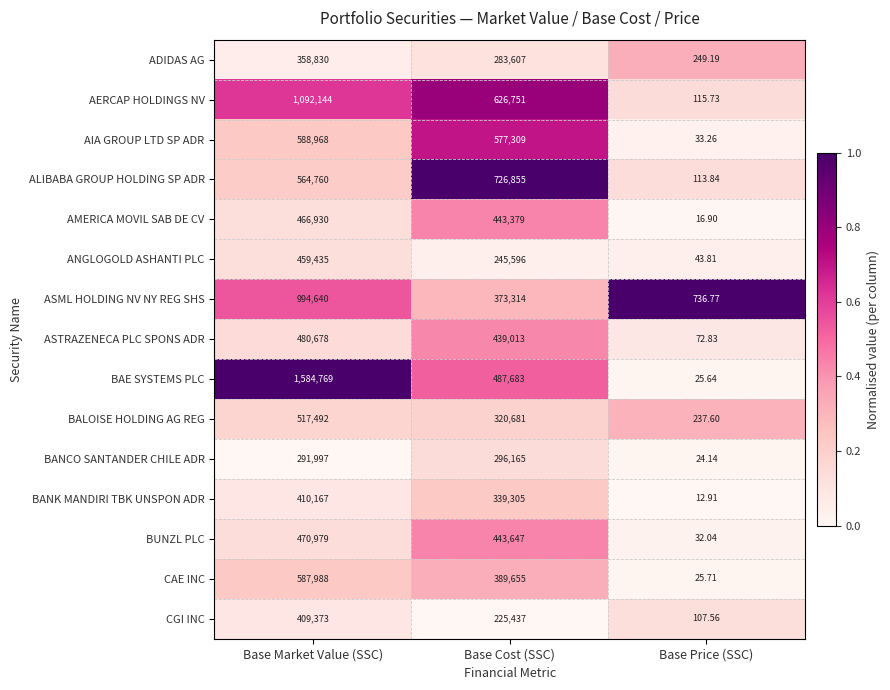

At which label does ADIDAS AG first exceed 283607?

Base Market Value (SSC)